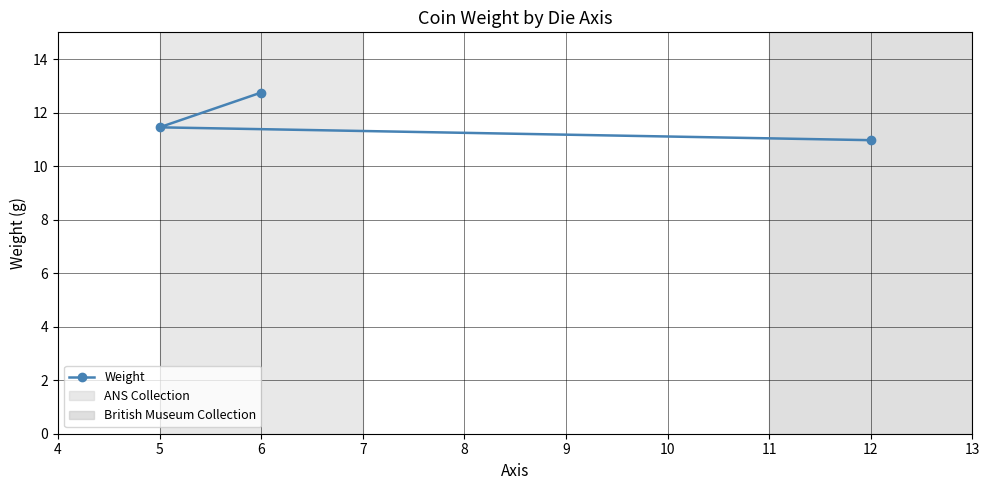

List the labels in order of value, smallest first.

12, 5, 6